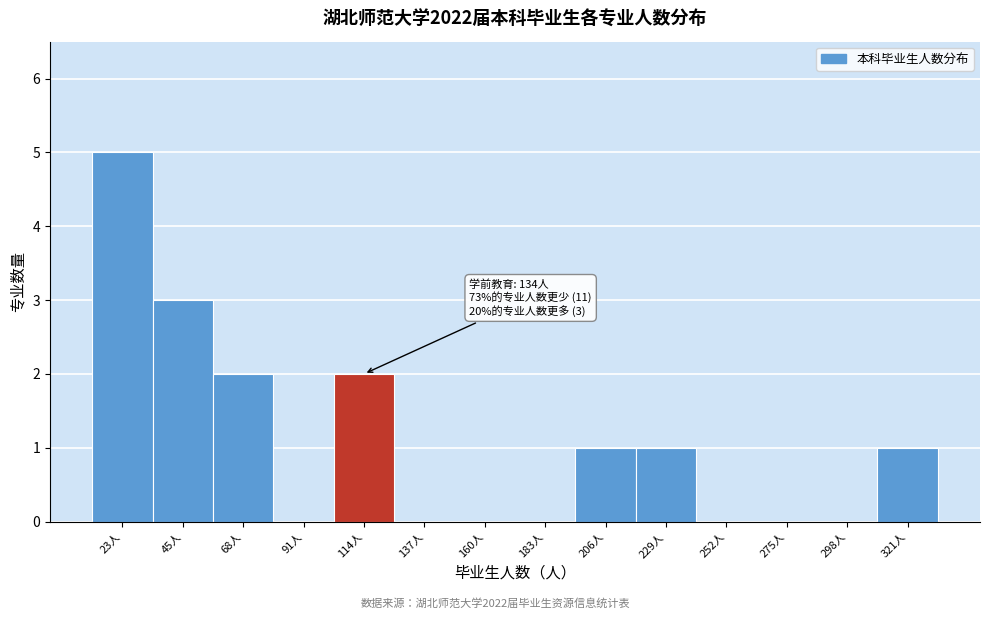

Reading left to right, what are all the values shown in this chart?

23人=5	45人=3	68人=2	91人=0	114人=2	137人=0	160人=0	183人=0	206人=1	229人=1	252人=0	275人=0	298人=0	321人=1